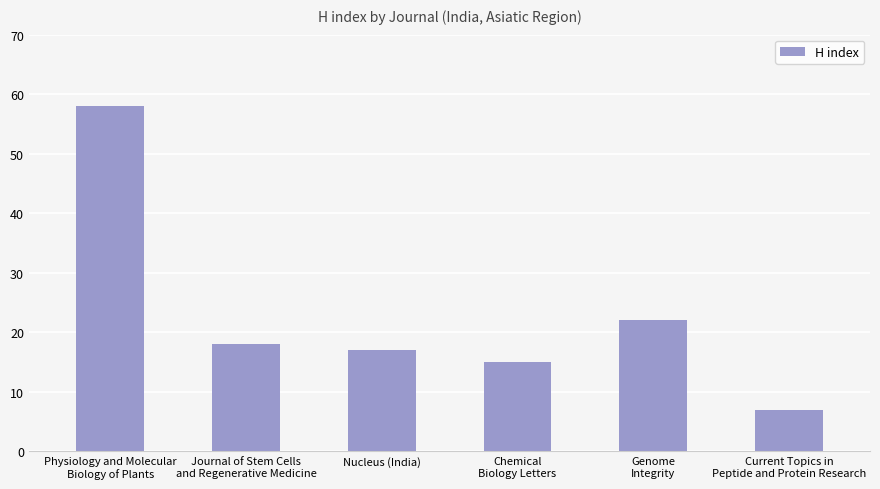

List the labels in order of value, largest first.

Physiology and Molecular
Biology of Plants, Genome
Integrity, Journal of Stem Cells
and Regenerative Medicine, Nucleus (India), Chemical
Biology Letters, Current Topics in
Peptide and Protein Research